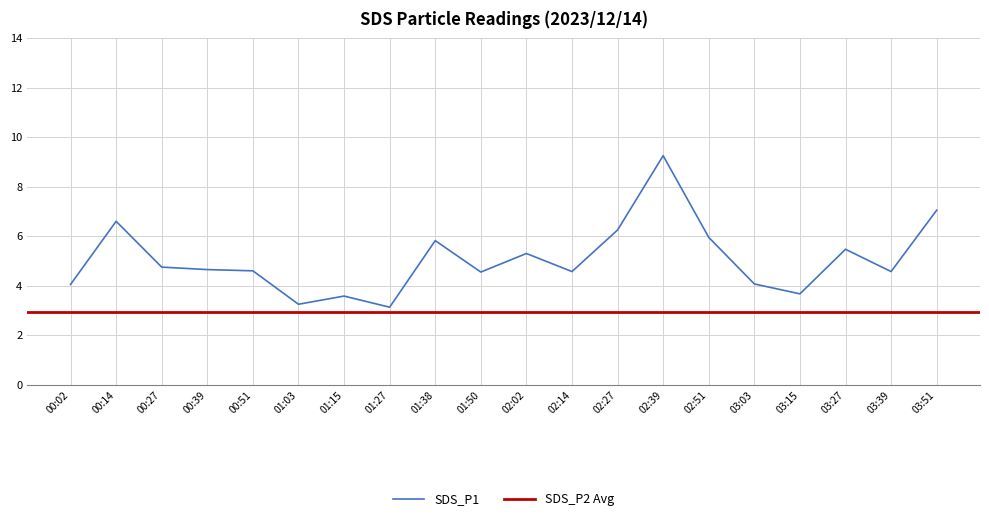

What is the maximum value shown in the chart?

9.2